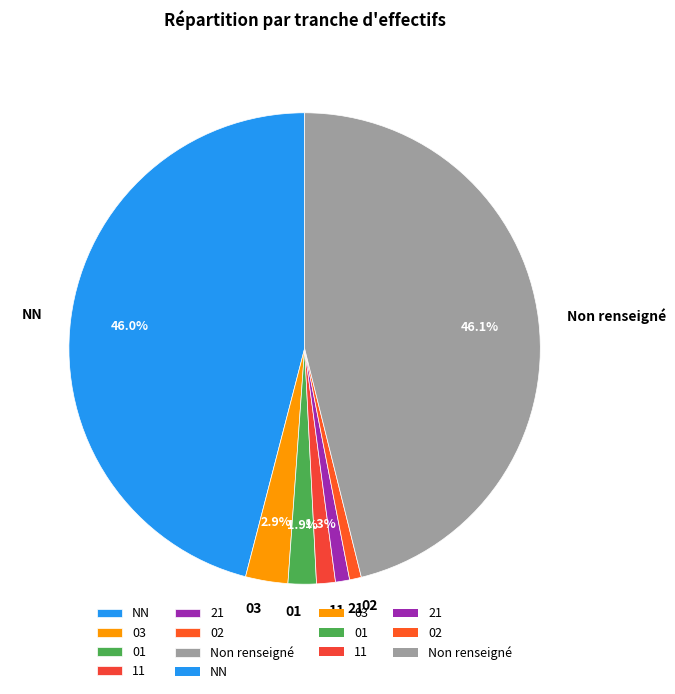

Which has a higher value, Non renseigné or 03?

Non renseigné